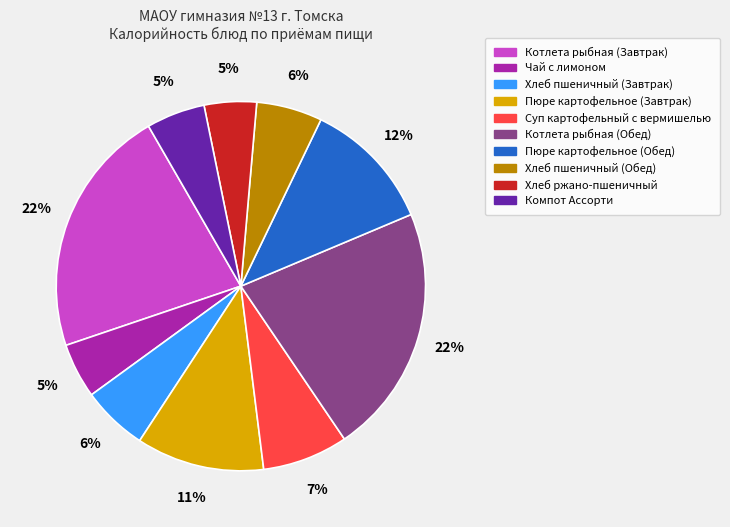

To the nearest percent, what portion does Хлеб пшеничный (Завтрак) represent?

6%